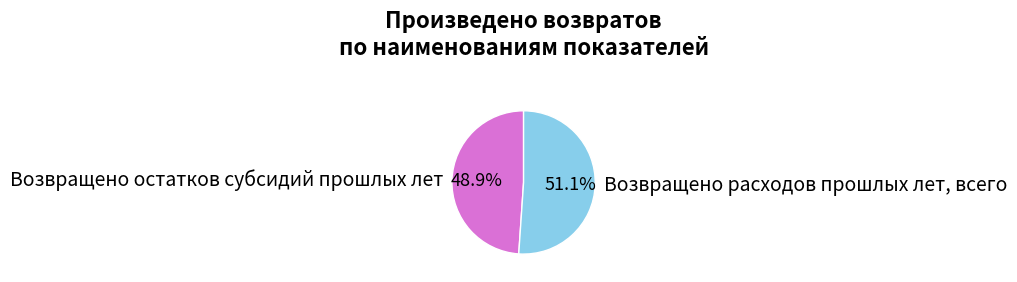

To the nearest percent, what percentage of the pie is Возвращено расходов прошлых лет, всего?

51%